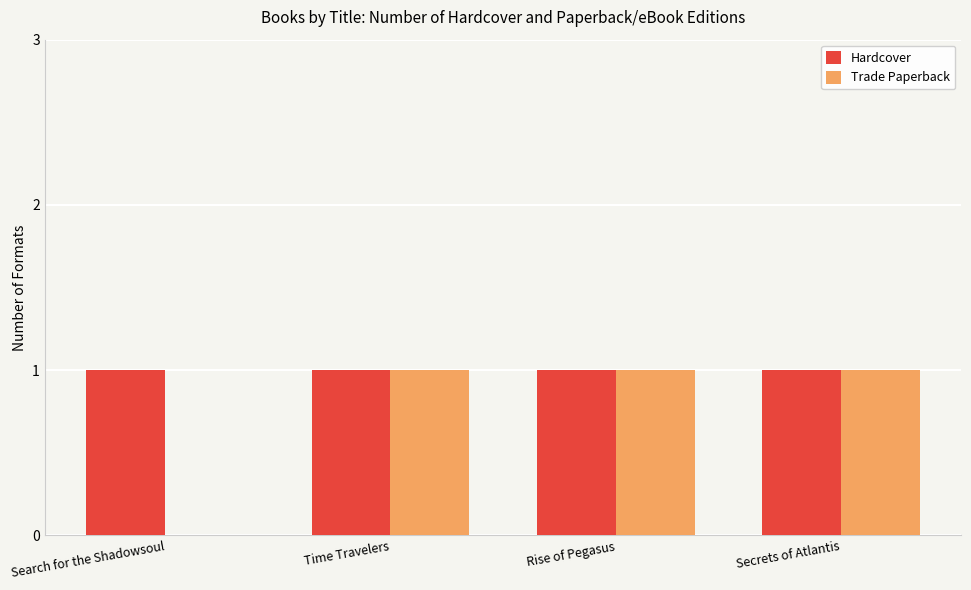

What are all the series names shown in the legend?

Hardcover, Trade Paperback